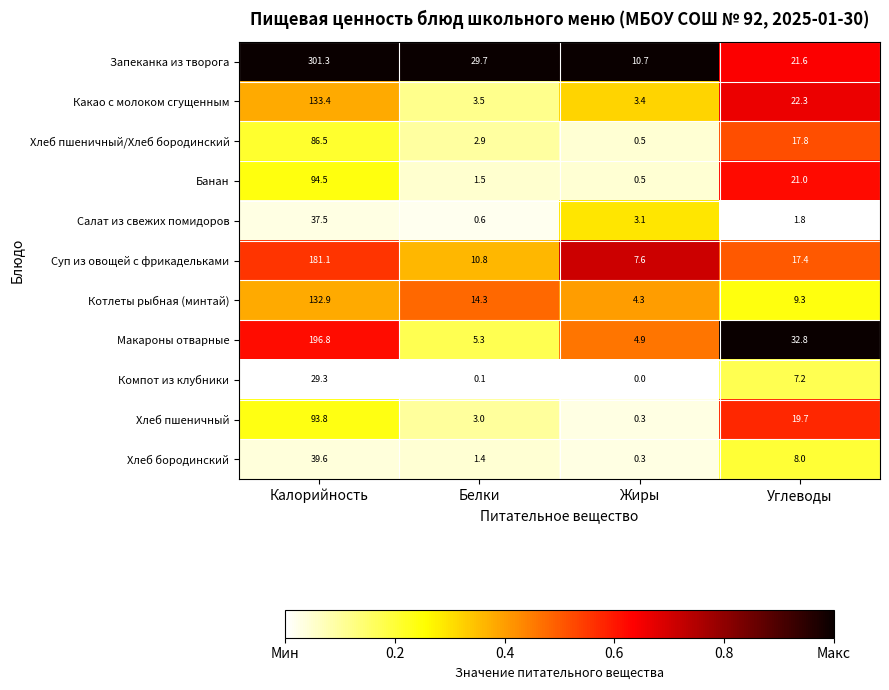

True or false: Банан has a value of 43.1 at Калорийность.

False